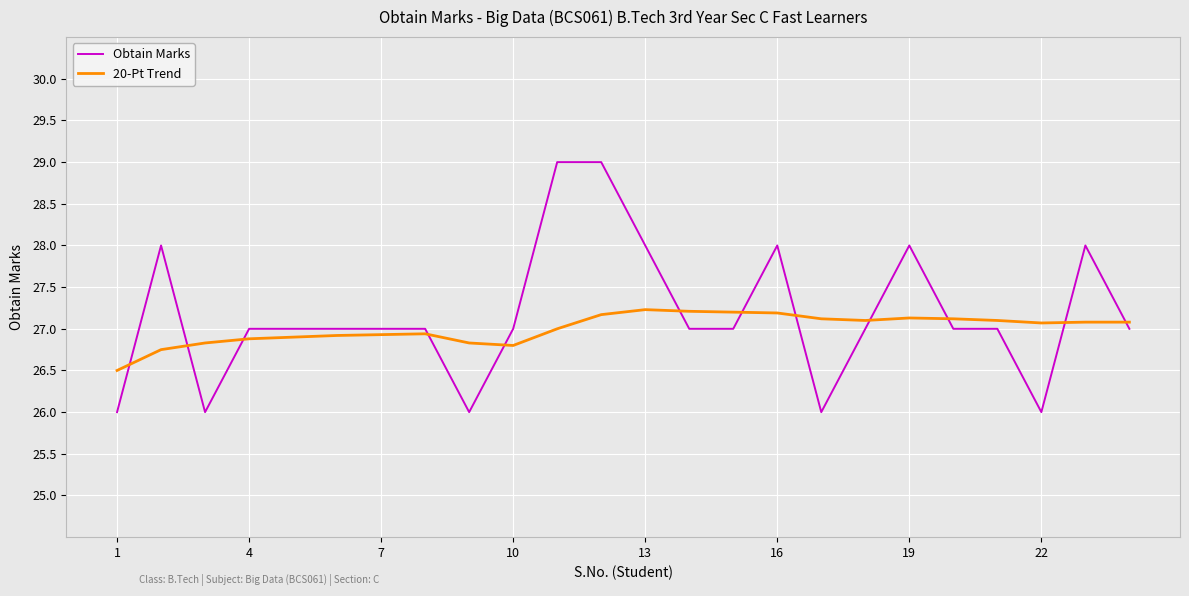

What is the maximum value for 20-Pt Trend?

27.2